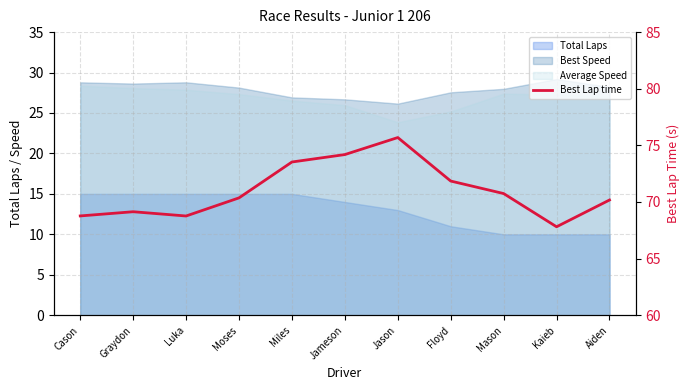

Reading left to right, list all the values displayed in this chart.

68.8	69.1	68.8	70.4	73.5	74.2	75.7	71.8	70.7	67.8	70.2